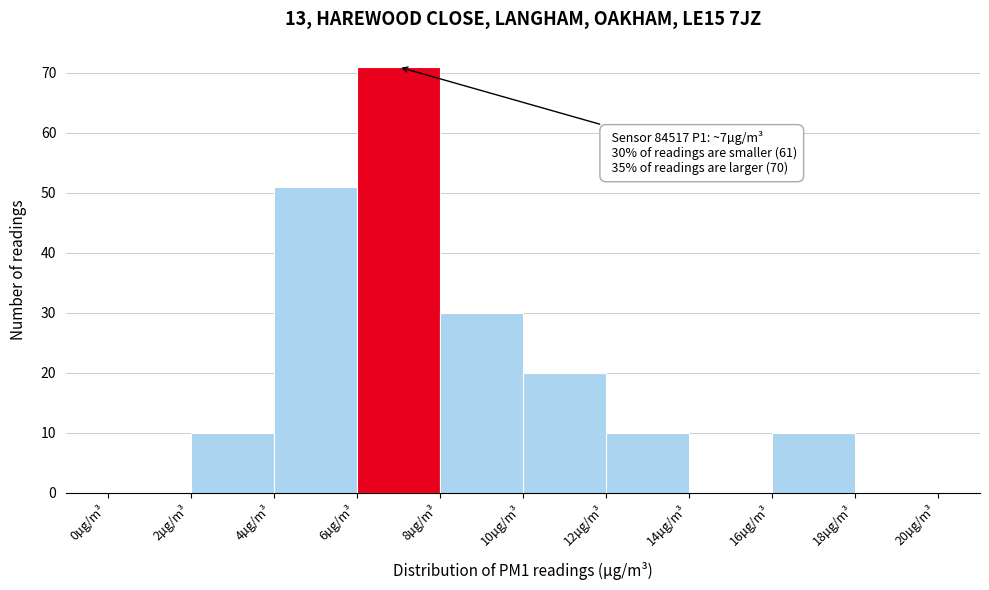

Which range on the x-axis has the tallest bar?

6 to 8